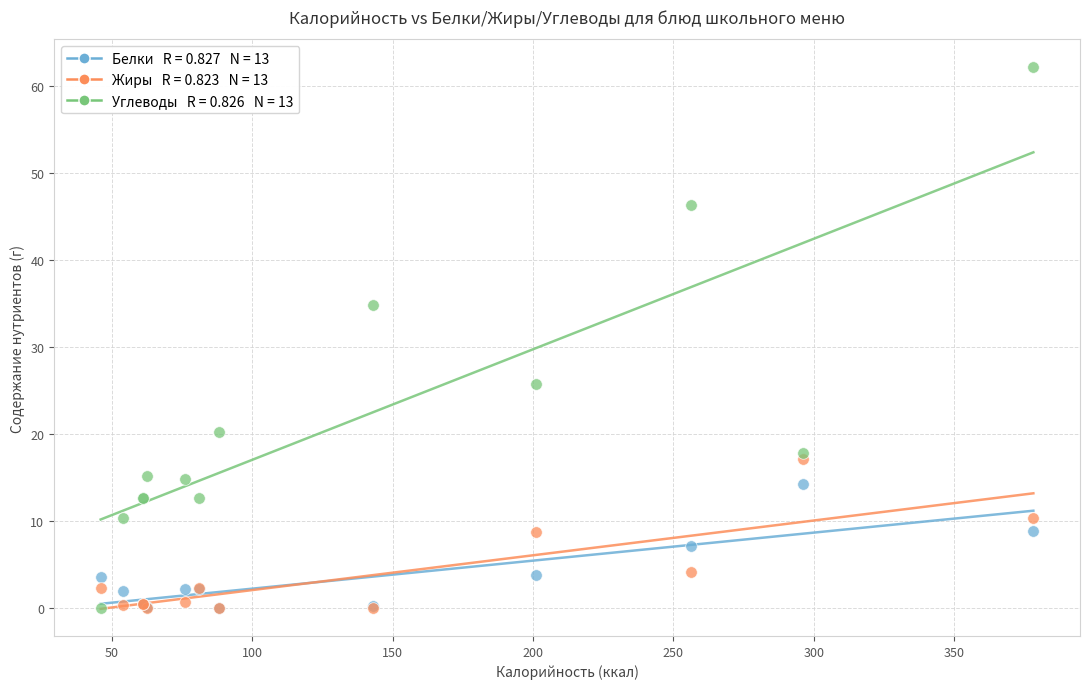

Across all series, what Y value is closest to 31?

34.8